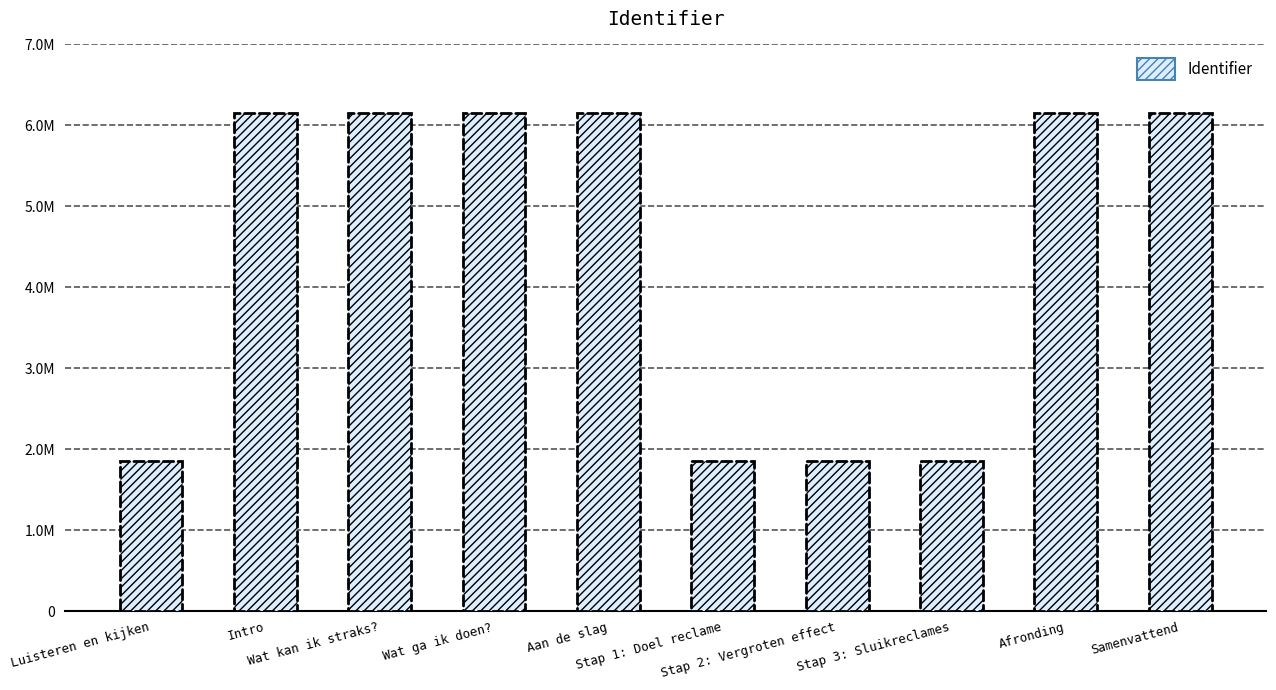

Does the chart contain any negative values?

No